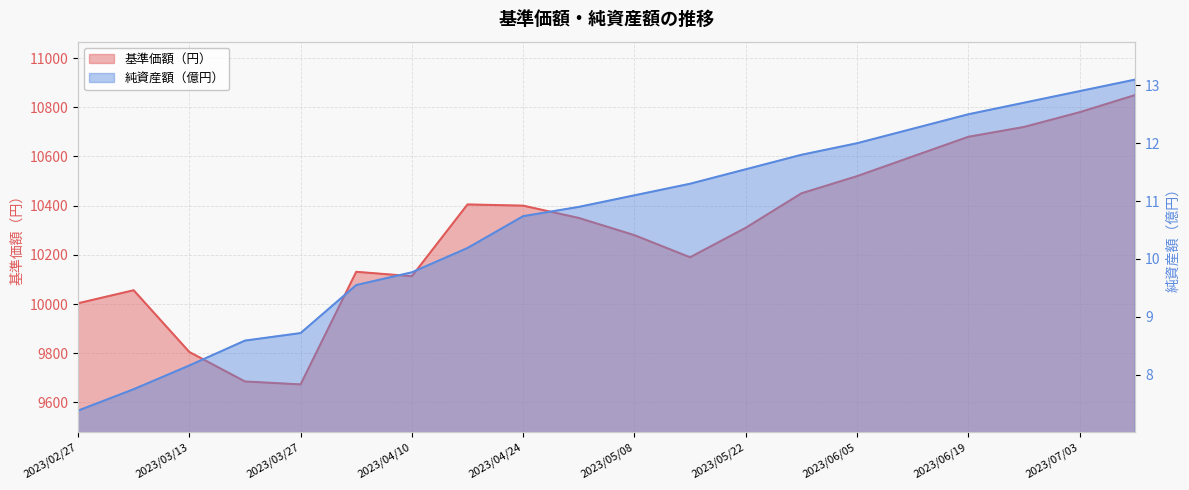

True or false: 純資産額（億円） and 基準価額（円） intersect in this chart.

False